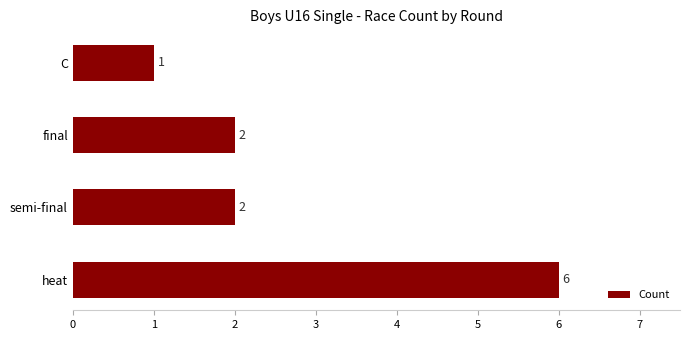

What is the sum of all values?

11